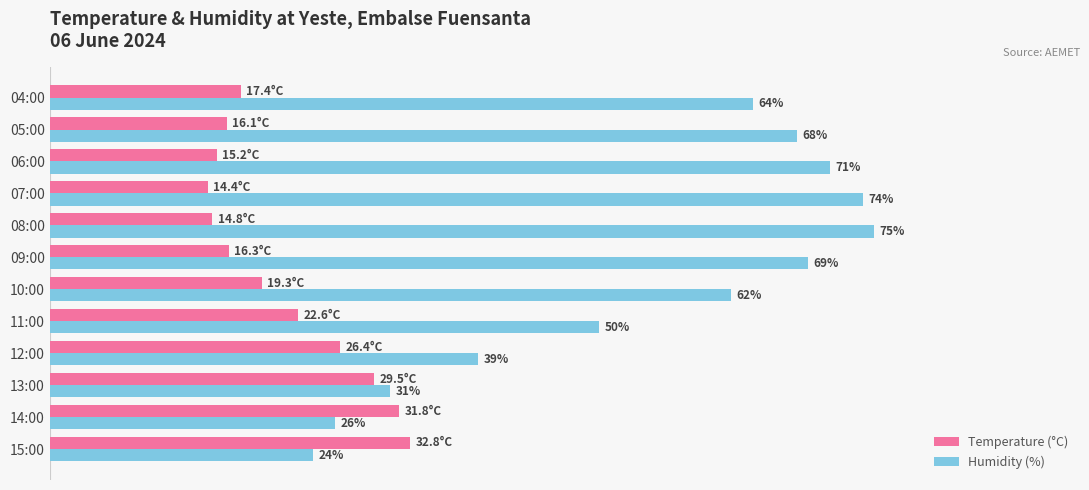

Rank the series at 15:00 from highest to lowest value.

Temperature (°C), Humidity (%)